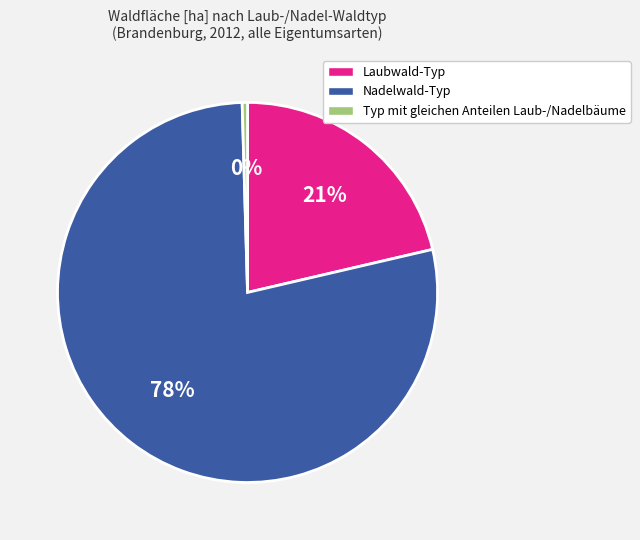

True or false: Typ mit gleichen Anteilen Laub-/Nadelbäume accounts for 0% of the total.

True